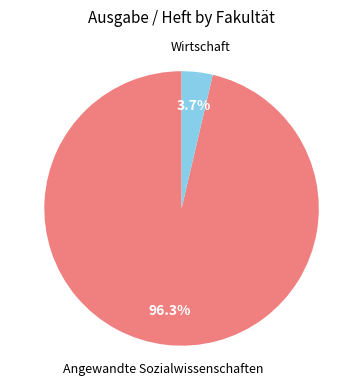

What percentage is NOT represented by Angewandte Sozialwissenschaften?

3.7%